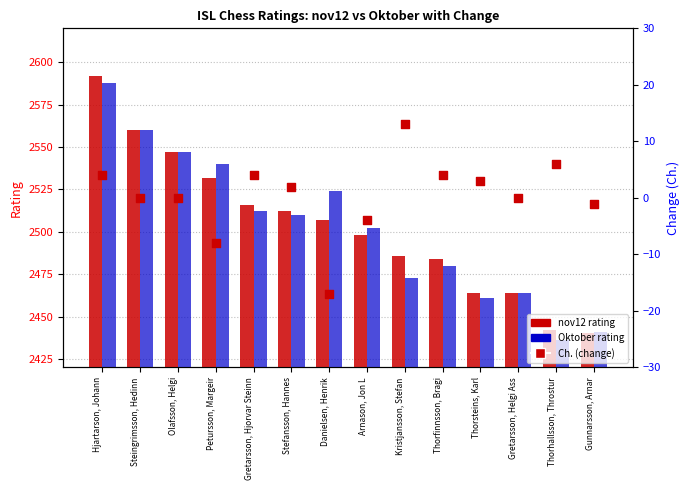

Which series contains the lowest Y value?

Ch.